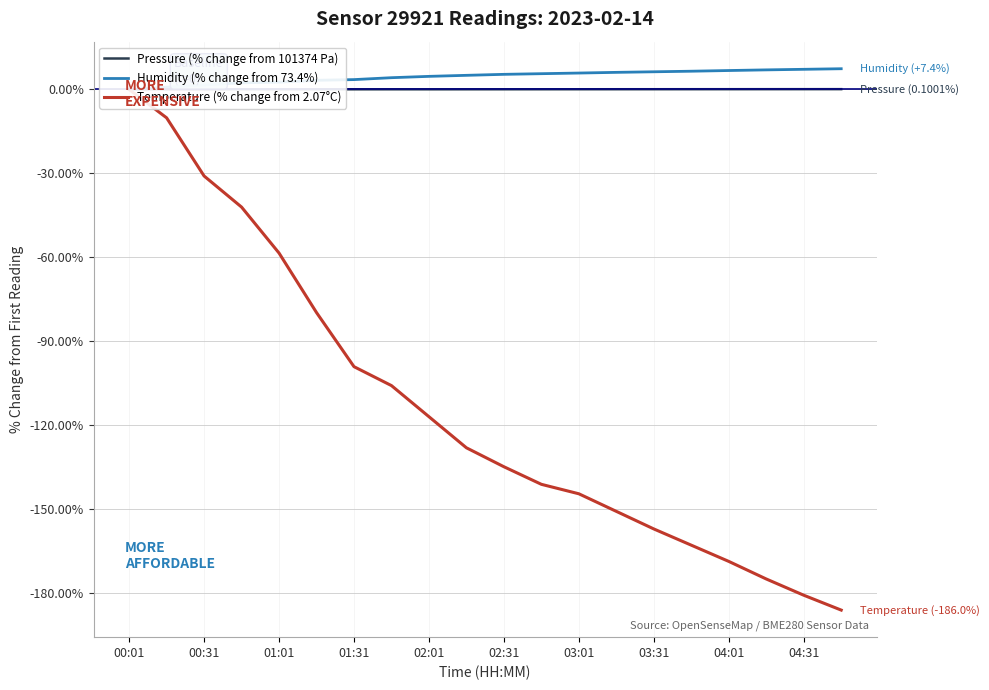

Which series has the largest range (max minus min)?

Temperature (% change from 2.07°C)